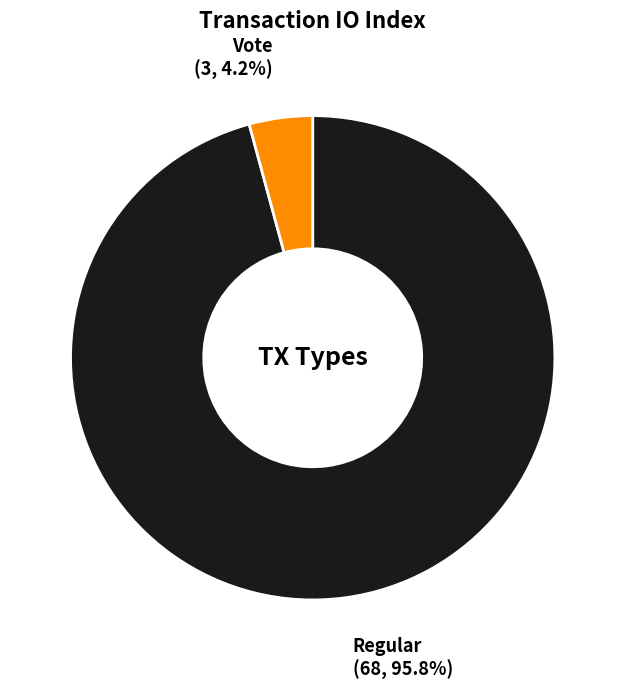

What portion of the pie excludes Vote?

95.8%